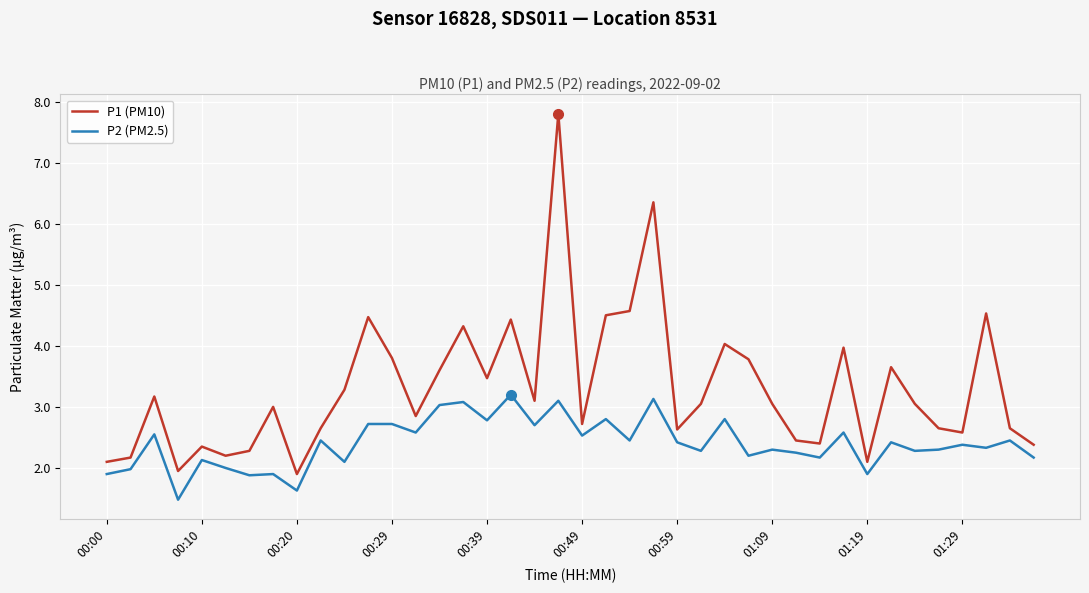

Does the chart have visible grid lines?

Yes